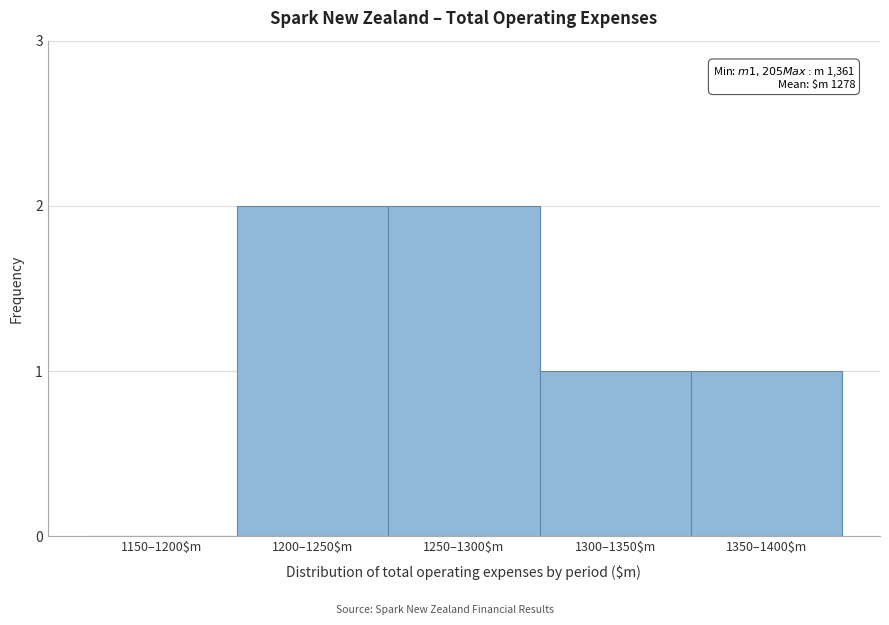

What is the sum of all values?

6